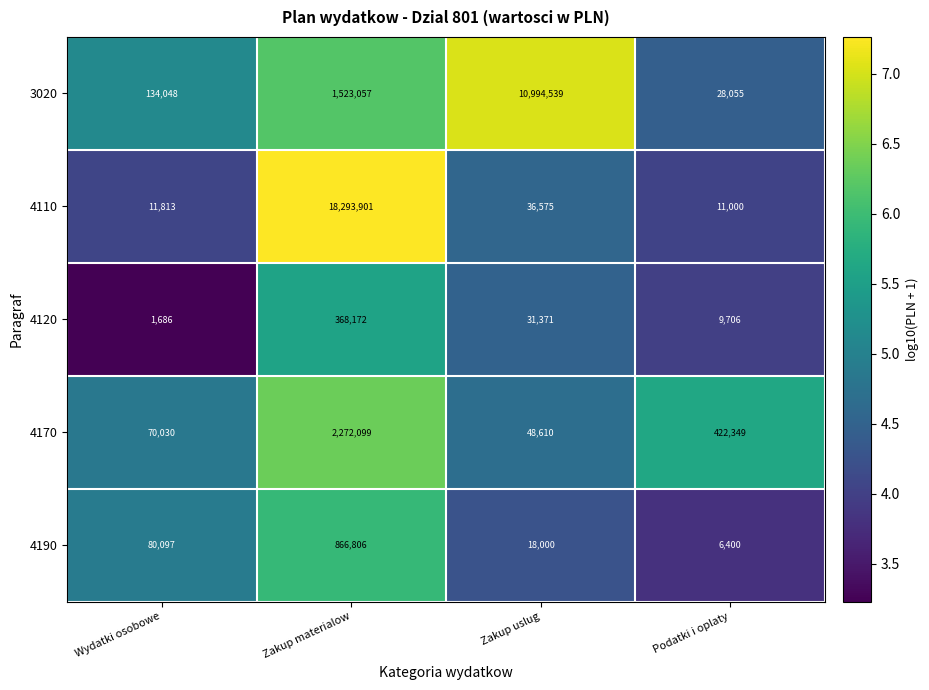

At Wydatki osobowe, list the series in order from smallest to largest.

4120, 4110, 4170, 4190, 3020